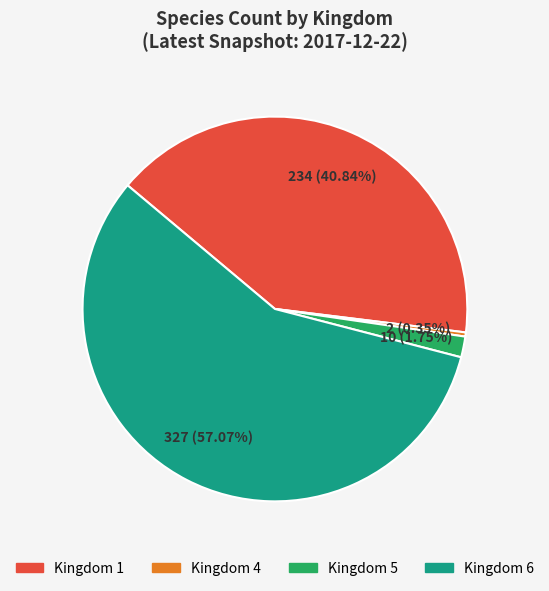

Is there a majority slice in this chart?

Yes